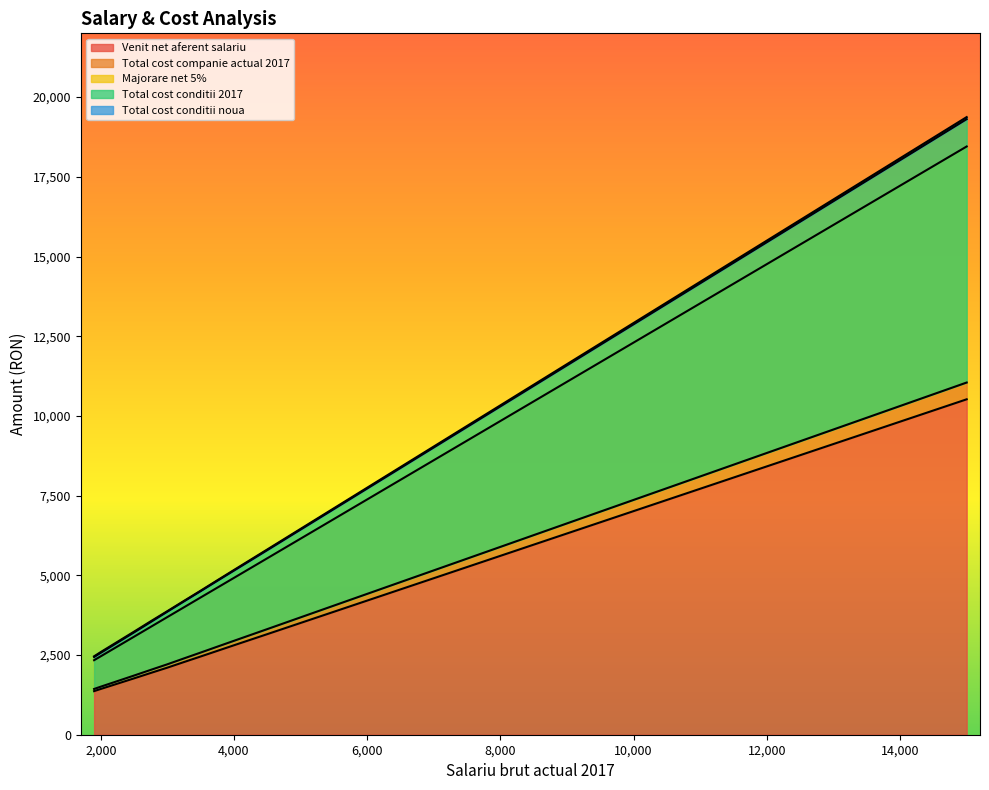

Which category has the highest value across all series?

15000